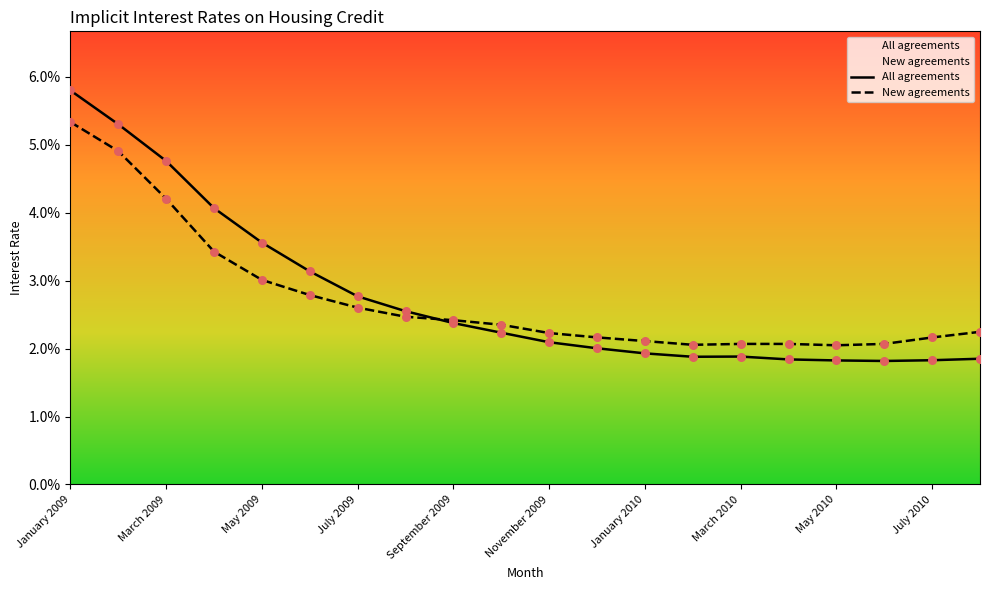

Which series has the largest Y range (max minus min)?

All agreements